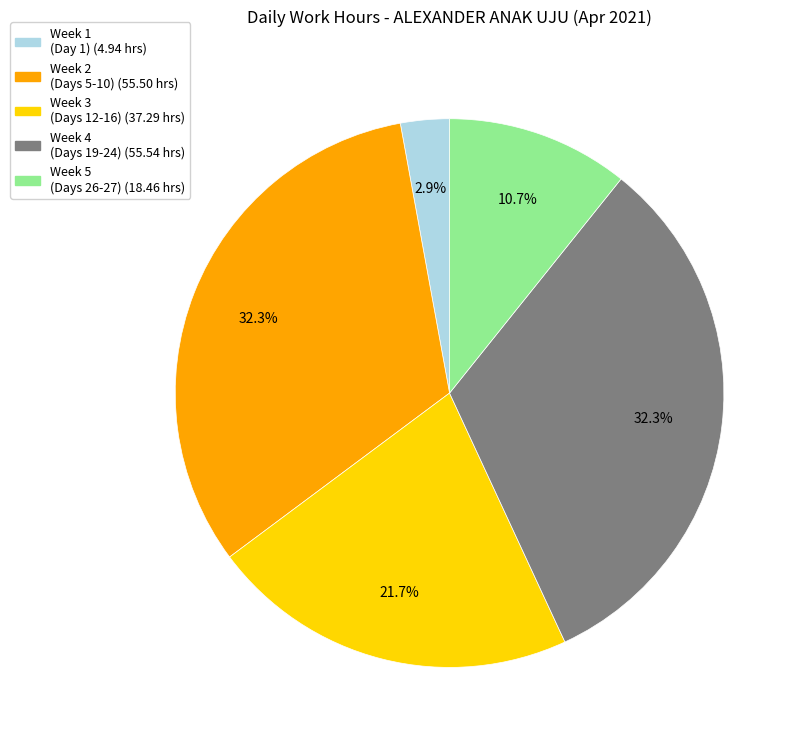

Is there a majority slice in this chart?

No